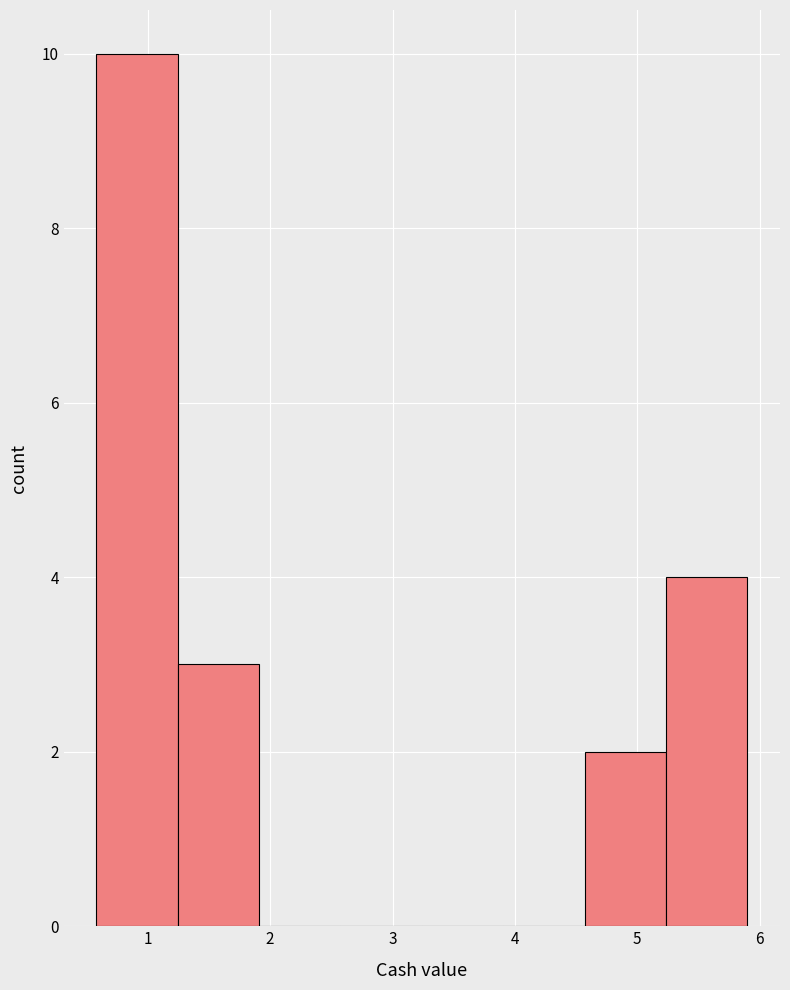

Reading left to right, list every bar in this chart as the range it spans on the x-axis followed by its height. Neither the bar edges nor the heights are printed on the chart, so give them approximately, as read against the axes.

0.6 to 1.2: 10
1.2 to 1.9: 3
1.9 to 2.6: 0
2.6 to 3.2: 0
3.2 to 3.9: 0
3.9 to 4.6: 0
4.6 to 5.2: 2
5.2 to 5.9: 4